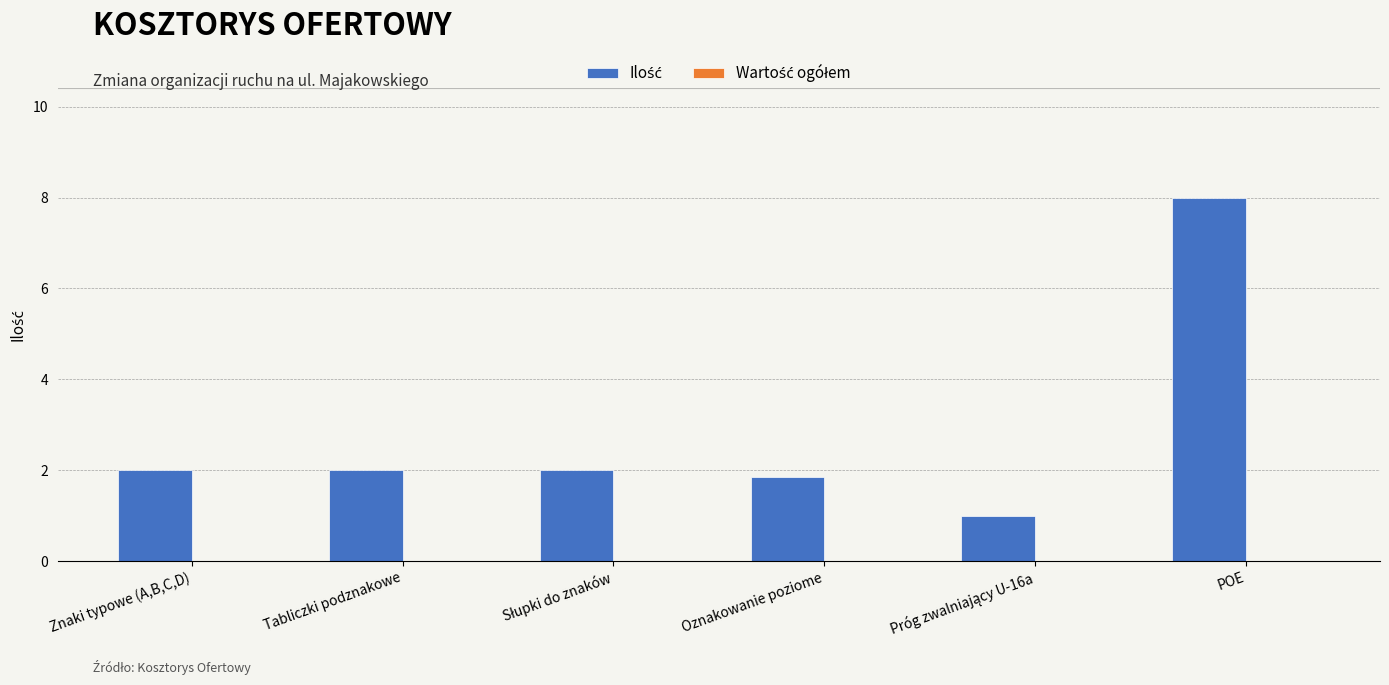

What is the greatest value displayed?

8.0